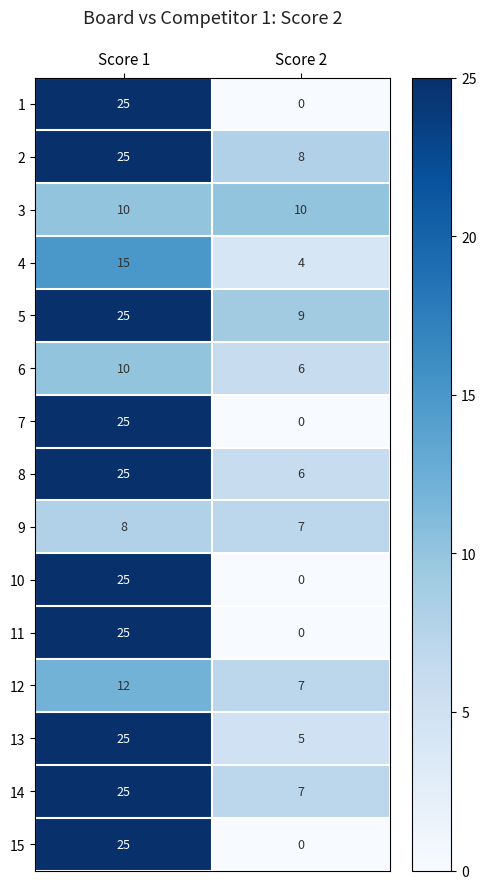

Rank the categories by 11 value from lowest to highest.

Score 2, Score 1